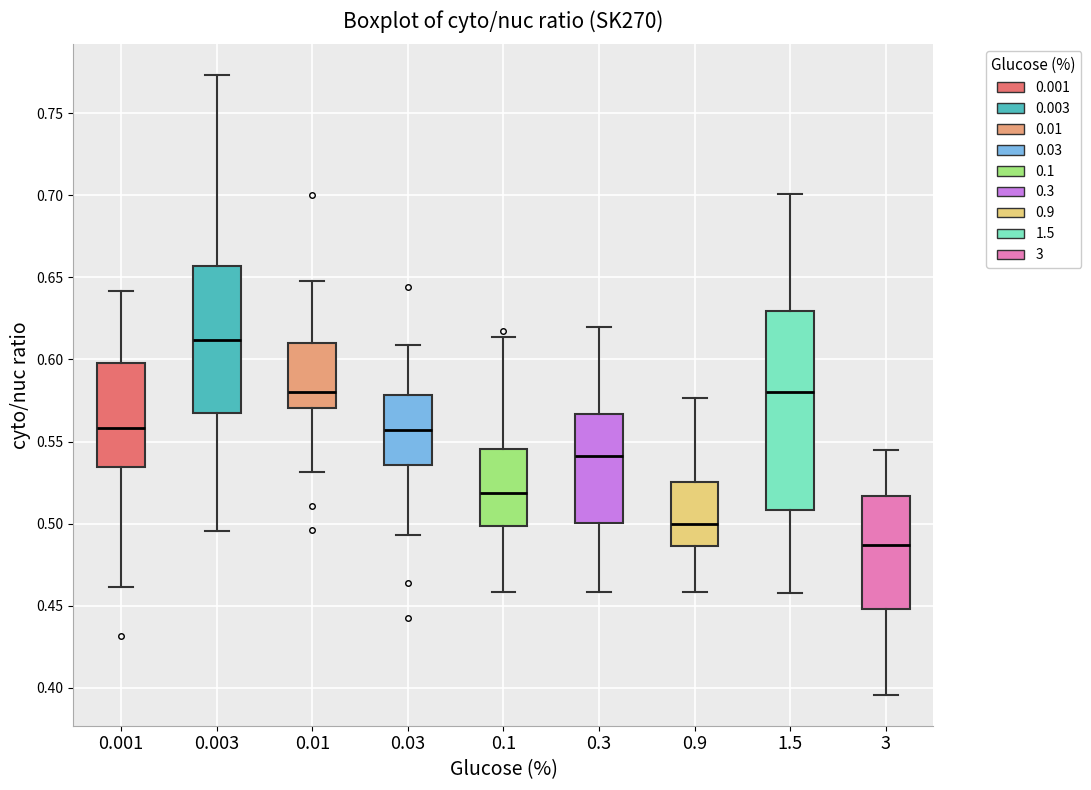

Where does the median line of the box at x = 0.003 sit on the y-axis? The values are not printed on the chart, so give them approximately, as read against the axis.

0.610